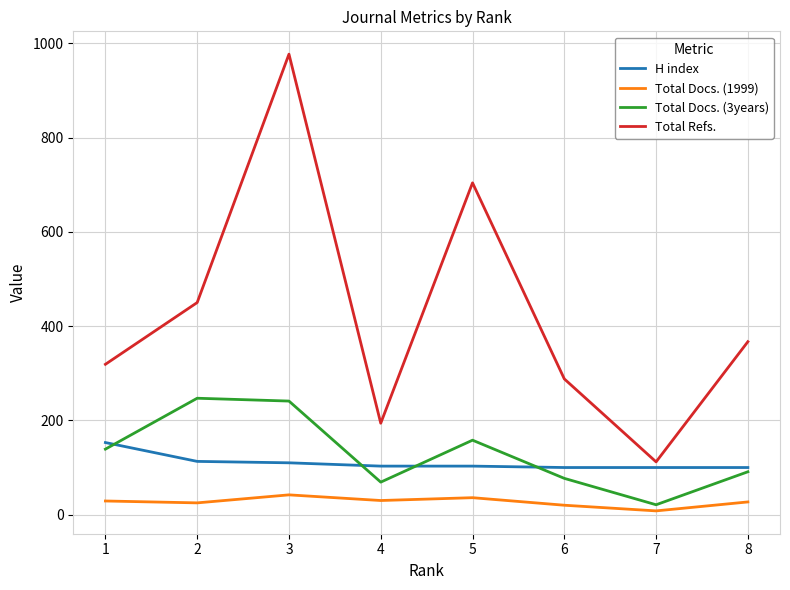

What is the difference between the maximum and minimum values in the Total Refs. series?

865